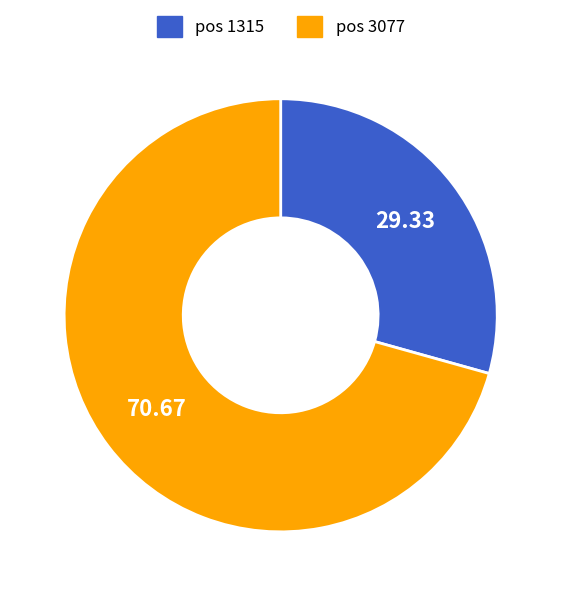

Which has a higher value, pos 3077 or pos 1315?

pos 3077